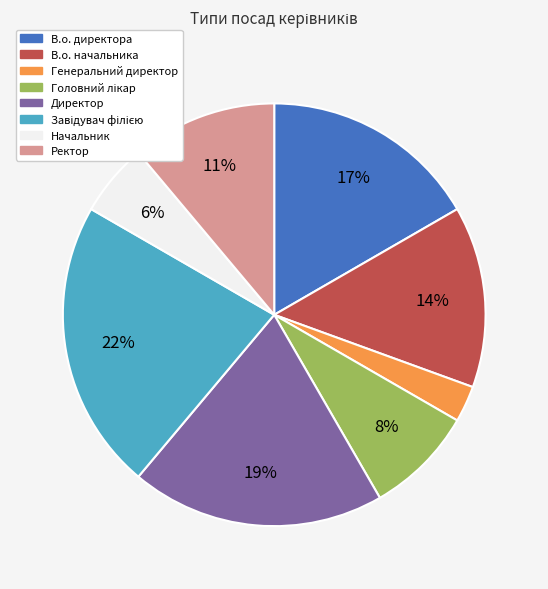

Does Начальник represent more than half of the total?

No